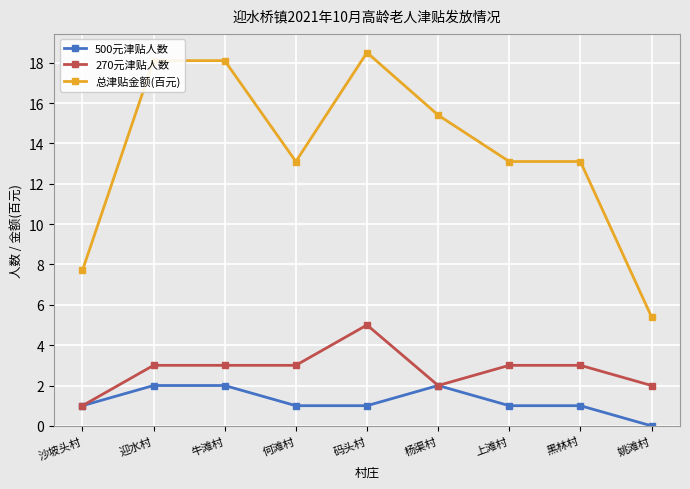

What is the difference between the highest and lowest values at 杨渠村?

13.4